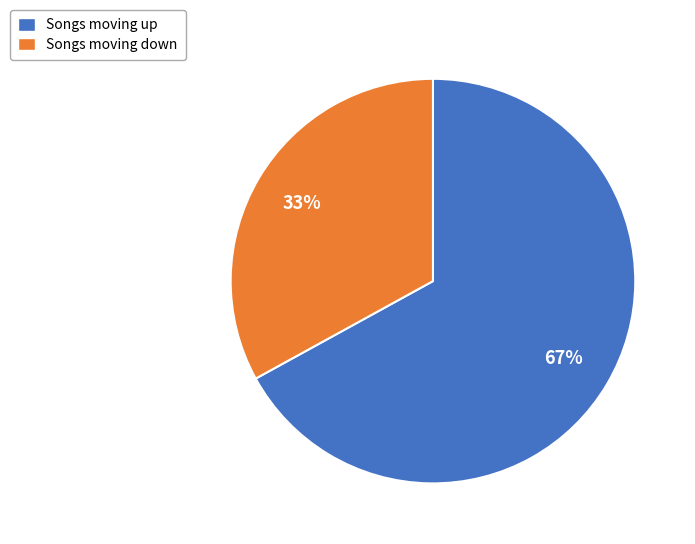

To the nearest percent, what portion does Songs moving up represent?

67%